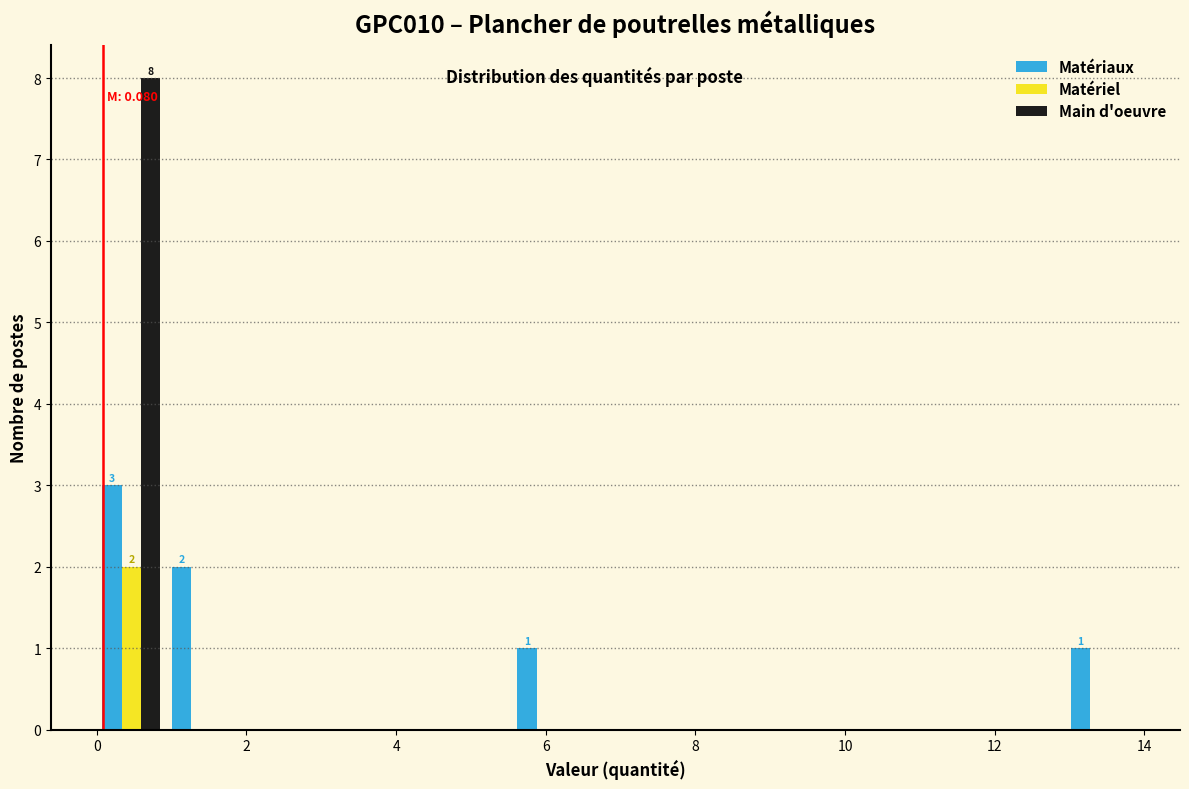

In the Main d'oeuvre series, which range on the x-axis has the tallest bar?

0.0 to 1.0